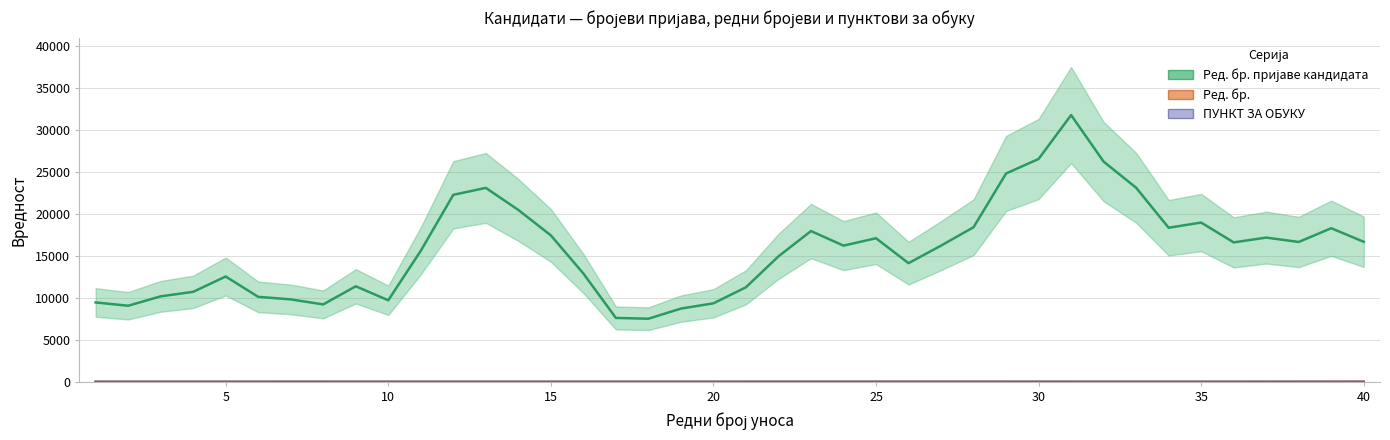

What is the value of the ПУНКТ ЗА ОБУКУ point at the 11th from the left?

2